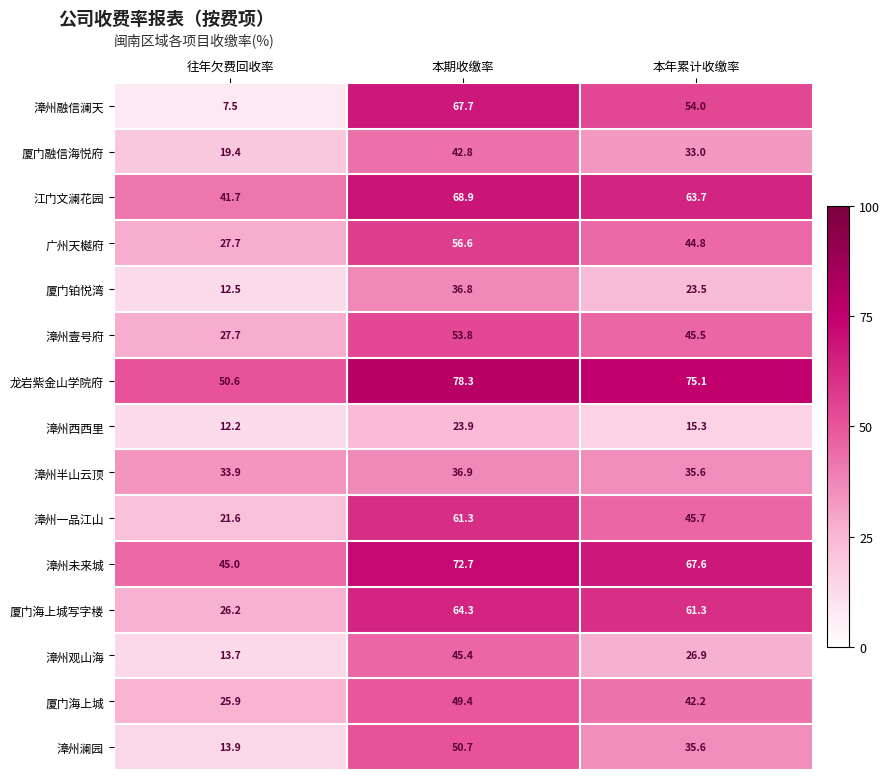

Is the value of 厦门海上城写字楼 at 本期收缴率 greater than the value of 漳州一品江山 at 往年欠费回收率?

Yes